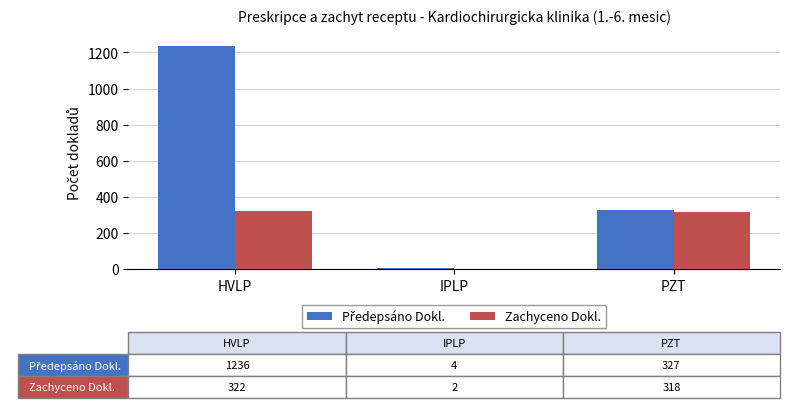

What is the total value across all series at HVLP?

1558.0